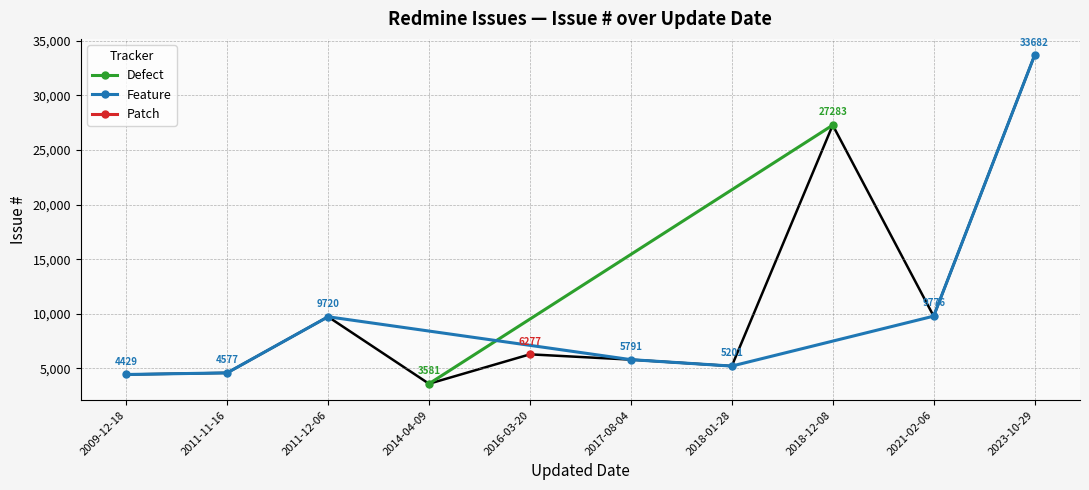

What is the sum of the values at 2018-12-08 and 2023-10-29?

60965